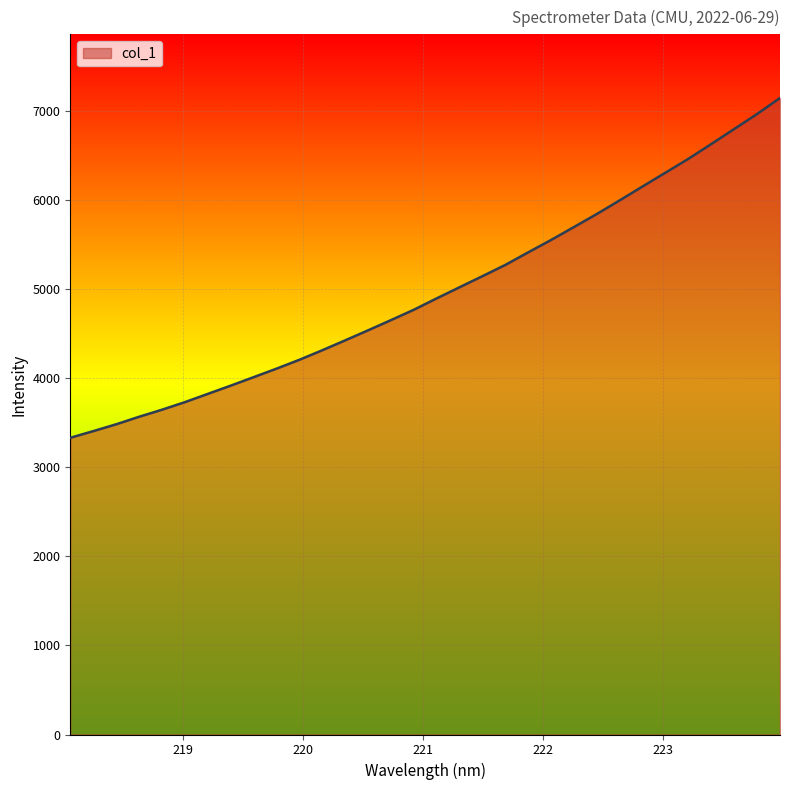

What is the minimum value shown in the chart?

3332.2